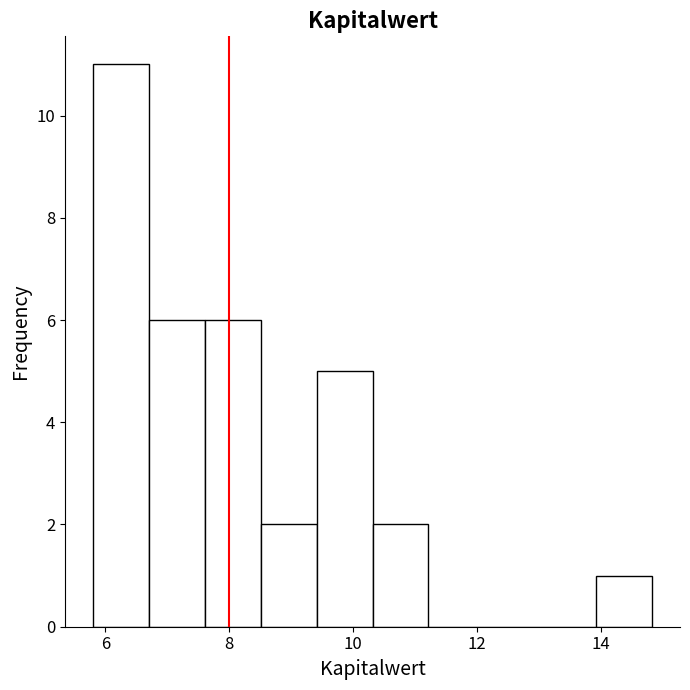

Reading left to right, transcribe this chart: for each bar, give the range it covers on the x-axis and its height. Neither the bar edges nor the heights are printed on the chart, so give them approximately, as read against the axes.

5.8 to 6.8: 11
6.8 to 7.6: 6
7.6 to 8.6: 6
8.6 to 9.4: 2
9.4 to 10.4: 5
10.4 to 11.2: 2
11.2 to 12.2: 0
12.2 to 13.0: 0
13.0 to 14.0: 0
14.0 to 14.8: 1